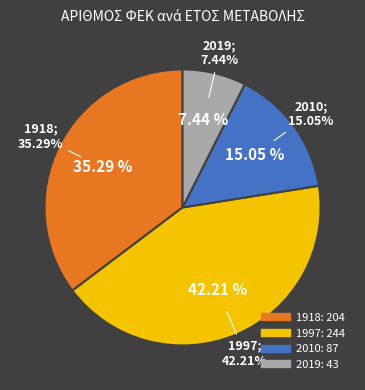

How many slices are in this pie chart?

4